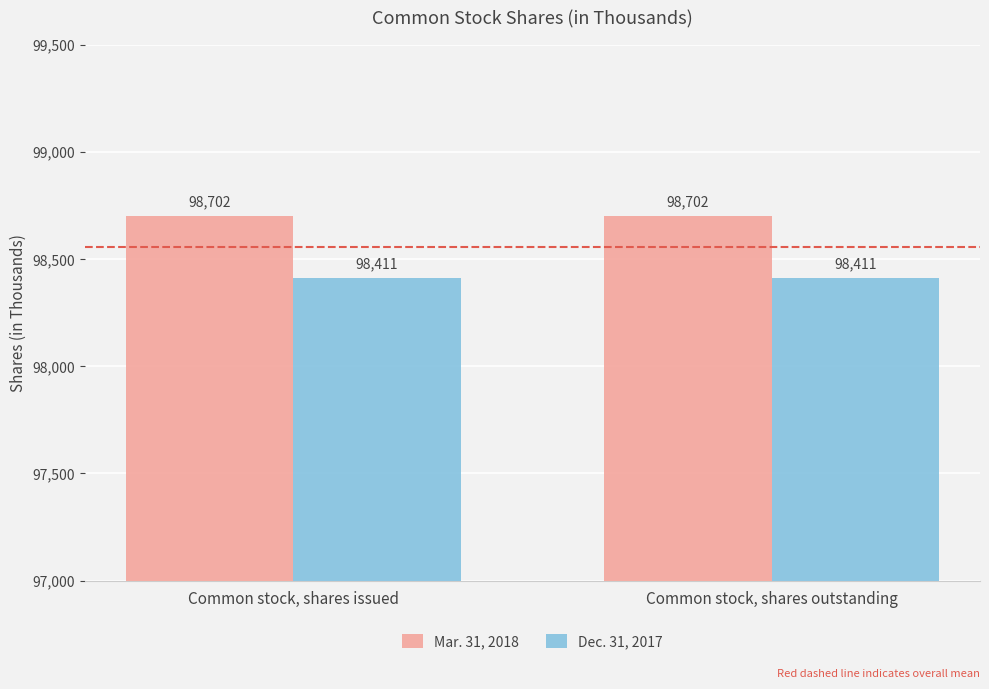

Which series has the largest total across all categories?

Mar. 31, 2018